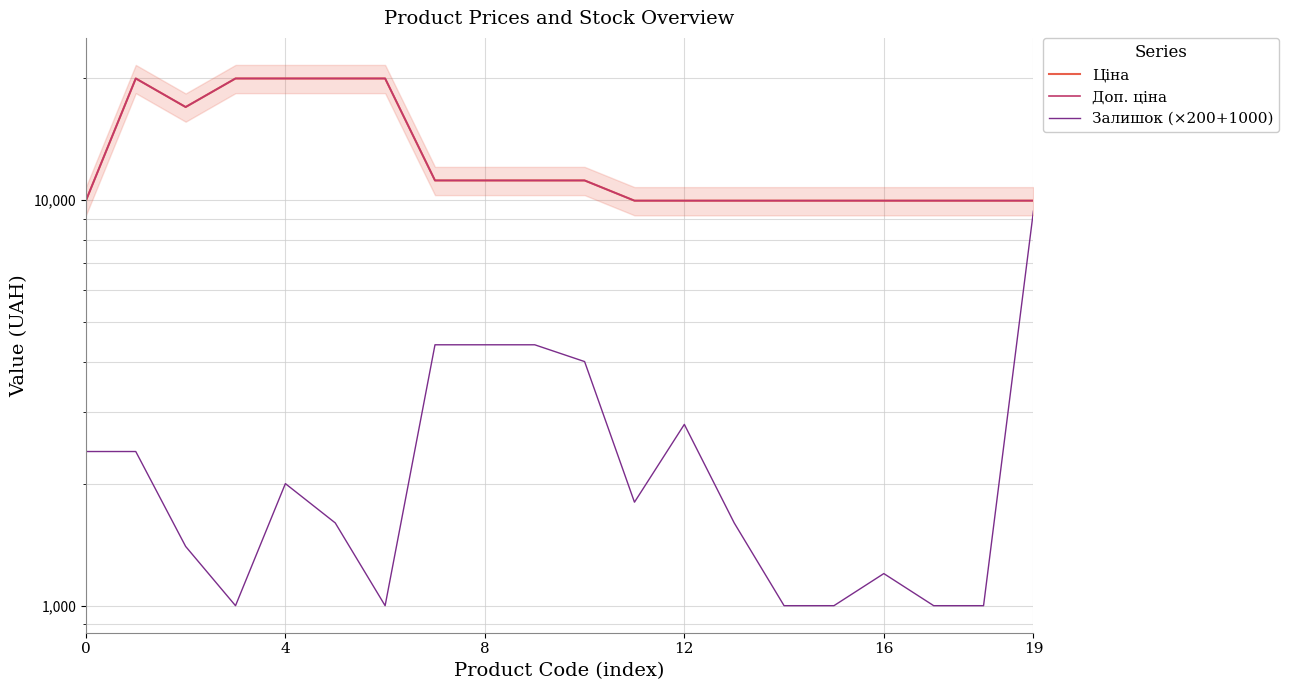

What is the difference between the highest and lowest values at 19?

18364.2